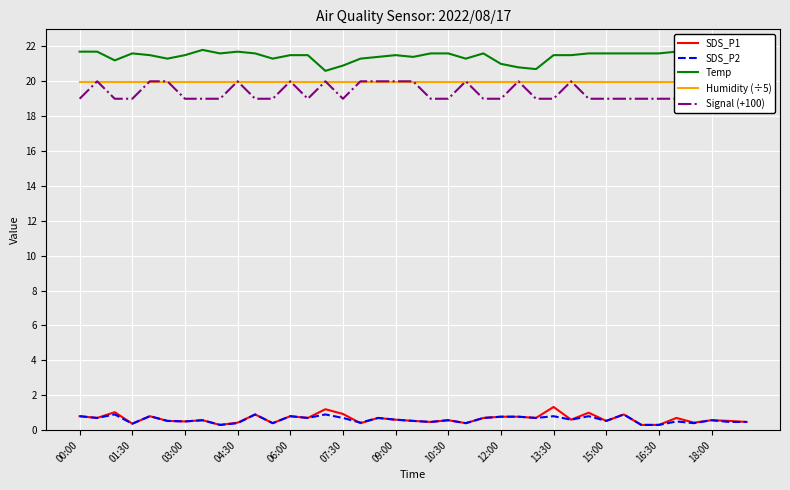

Between 28 and 34, which series saw the biggest shift?

Signal (+100)